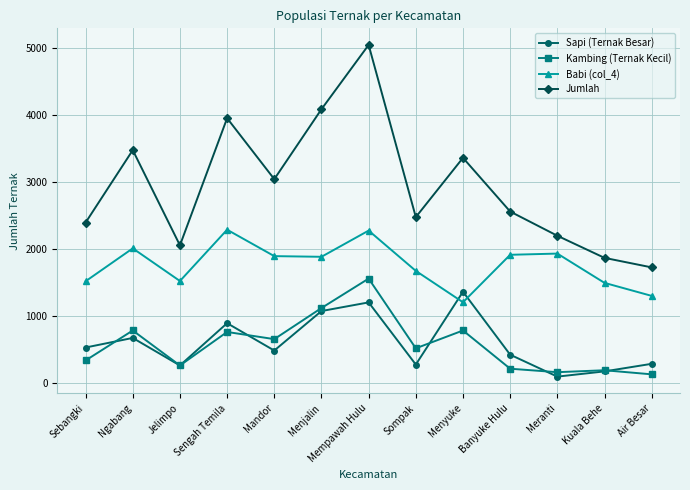

How many lines are shown in the chart?

4